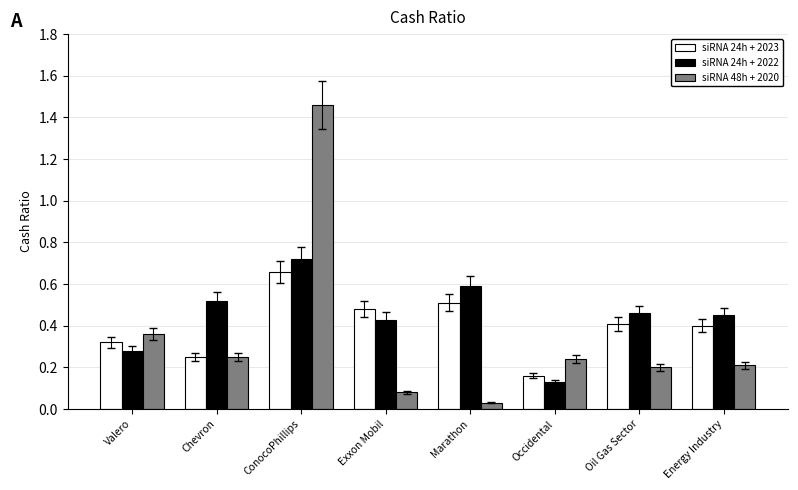

What is the total value across all series at Valero?

1.0